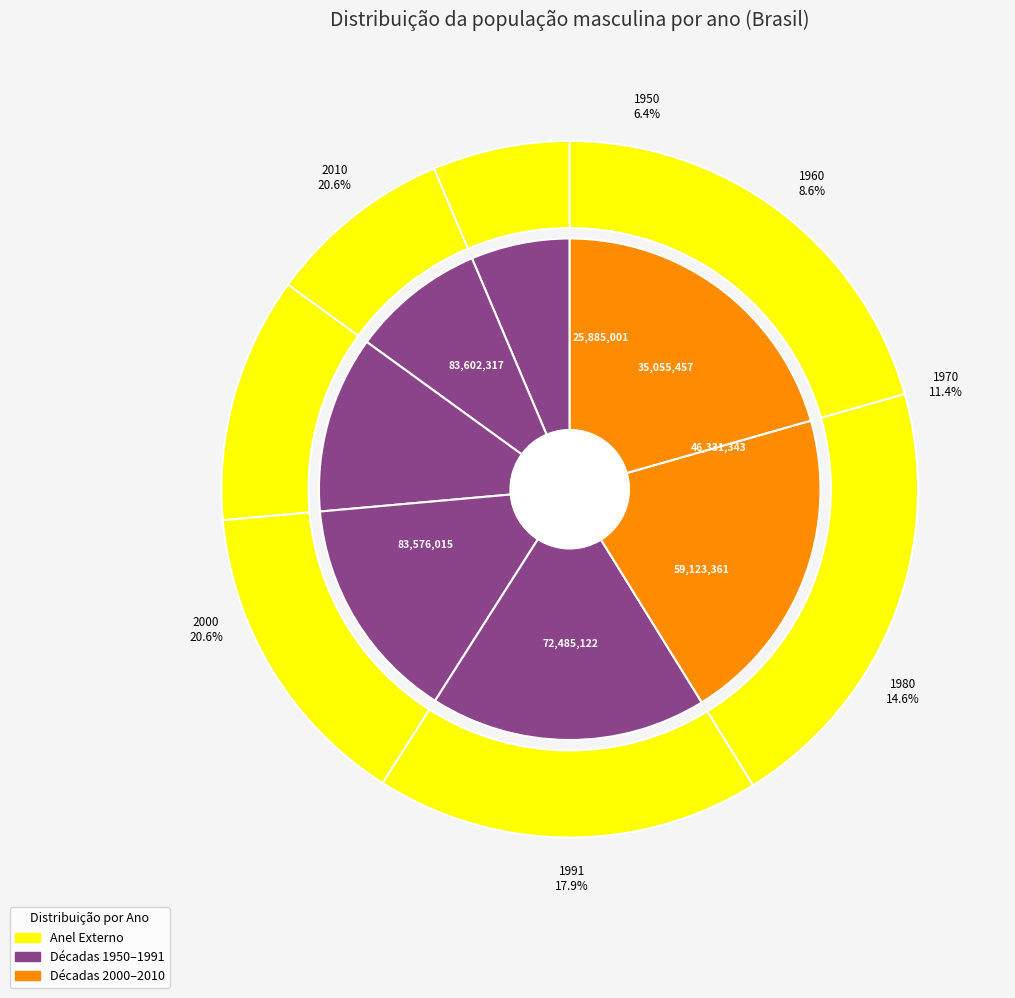

To the nearest percent, what is the difference between the largest and smallest slice percentages?

14%